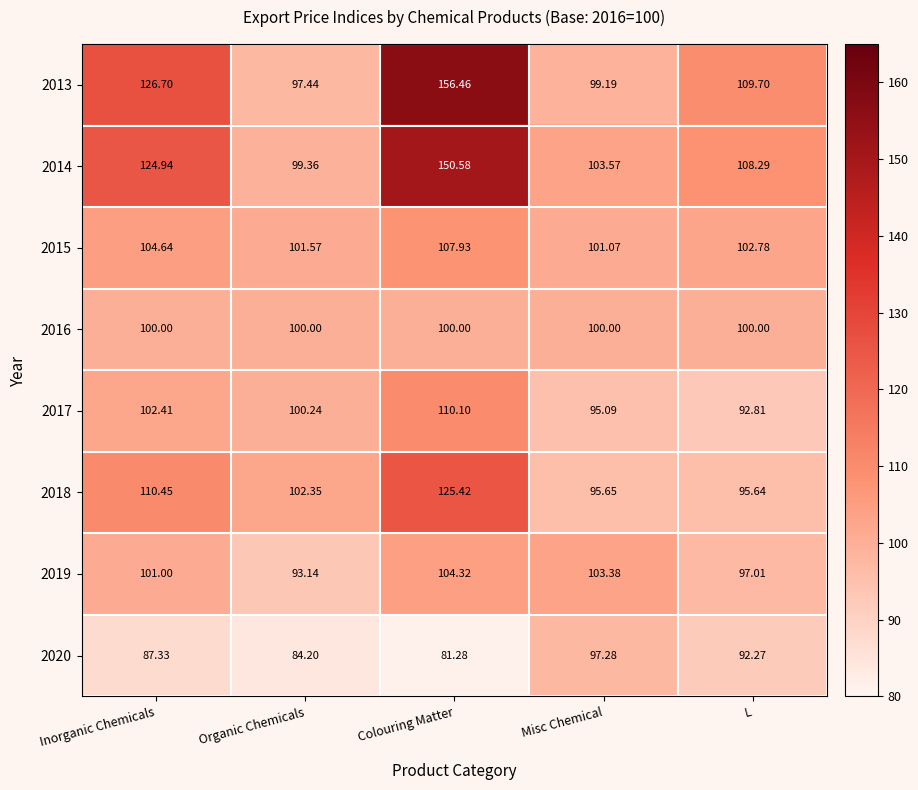

At which label does 2017 reach its peak?

Colouring Matter